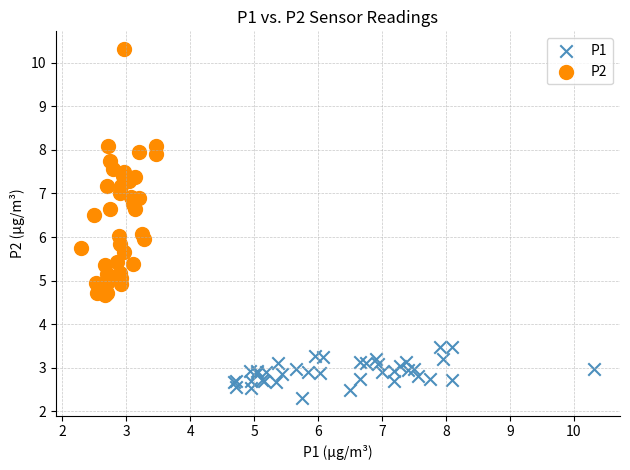

What are all the series names shown in the legend?

P1, P2